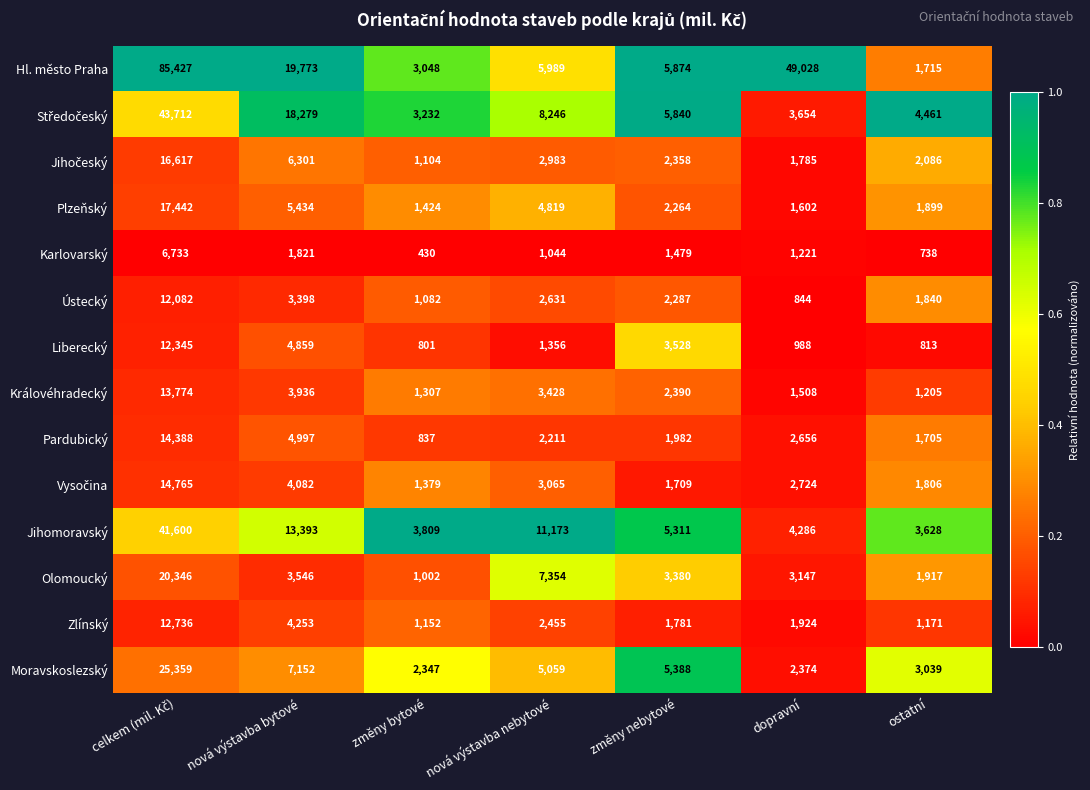

Which series has the largest total across all categories?

Hl. město Praha